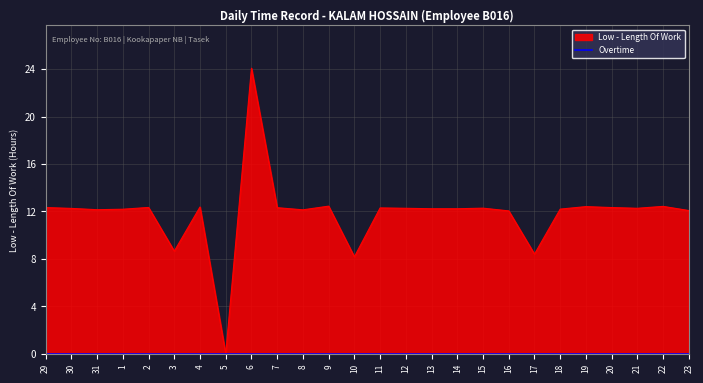

The value at 12 is 5.5. True or false?

False